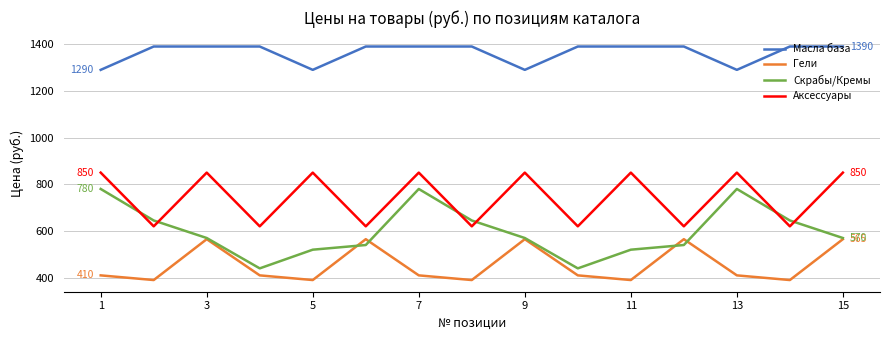

Rank the series by their maximum value, from highest to lowest.

Масла база, Аксессуары, Скрабы/Кремы, Гели